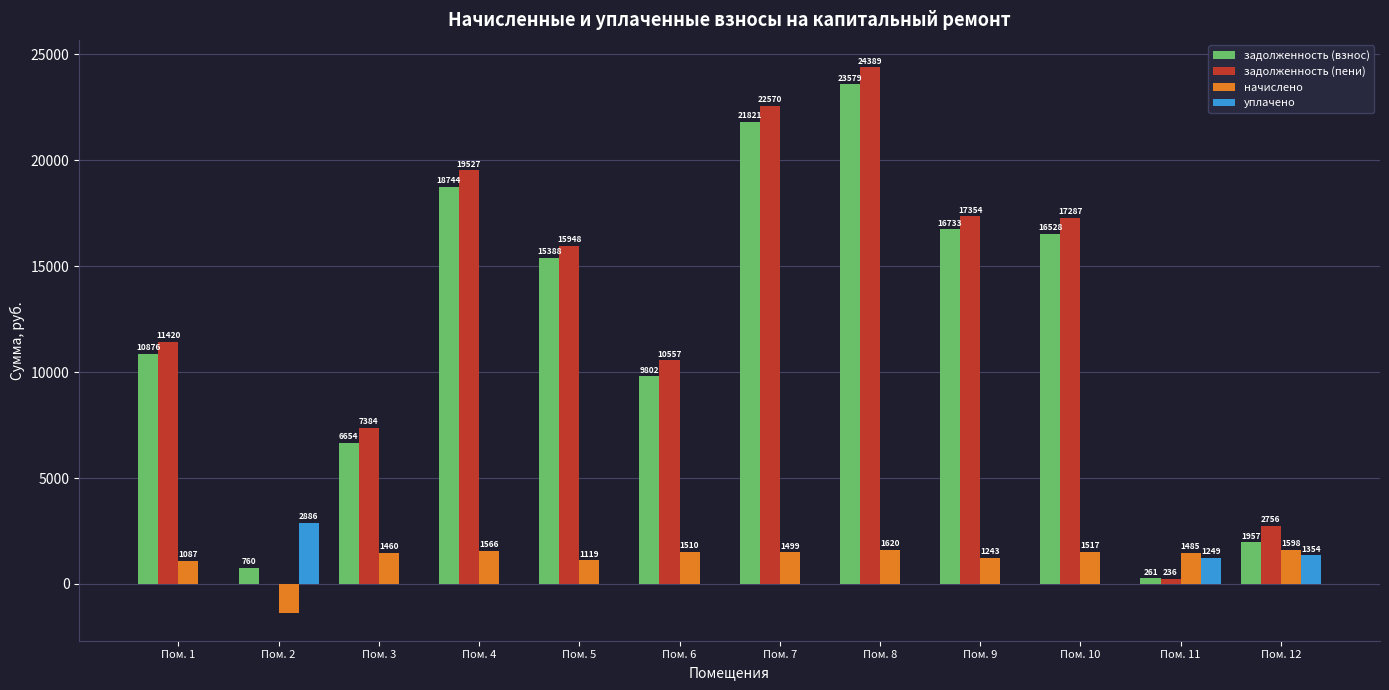

Which series has the largest total across all categories?

задолженность (пени)